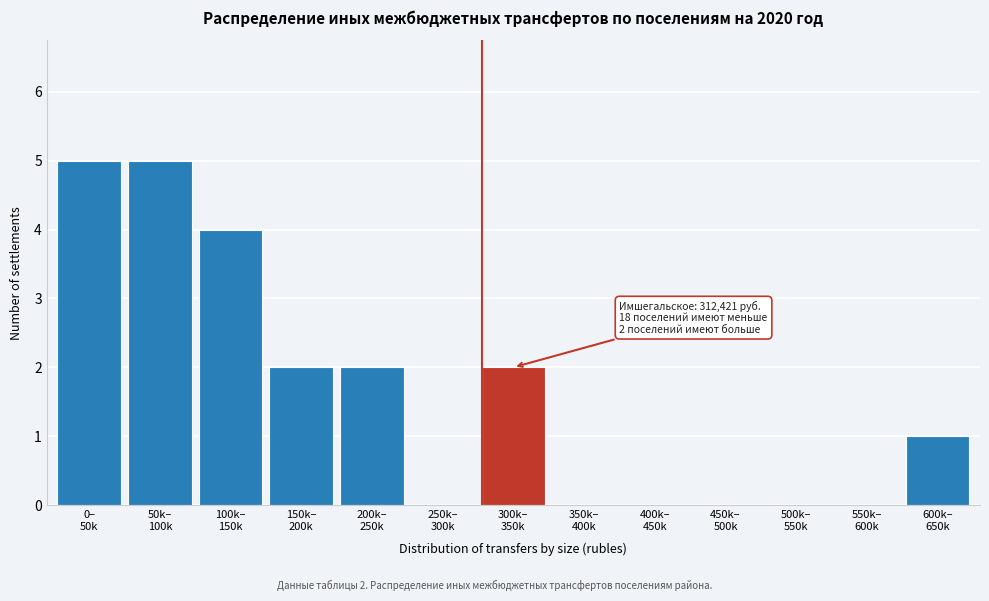

What is the maximum value shown in the chart?

5